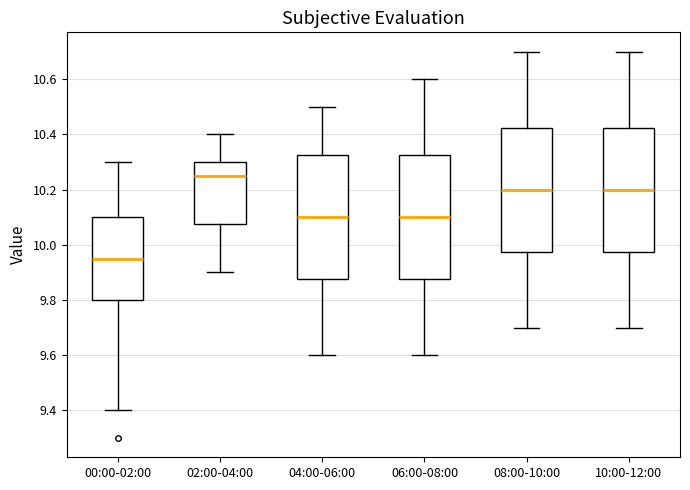

Where is the upper edge of the box for 06:00-08:00 on the y-axis? The values are not printed on the chart, so give them approximately, as read against the axis.

10.32